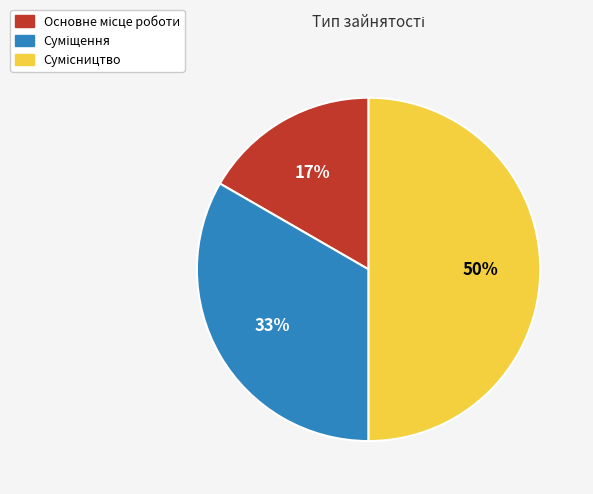

To the nearest percent, what is the difference between the largest and smallest slice percentages?

33%